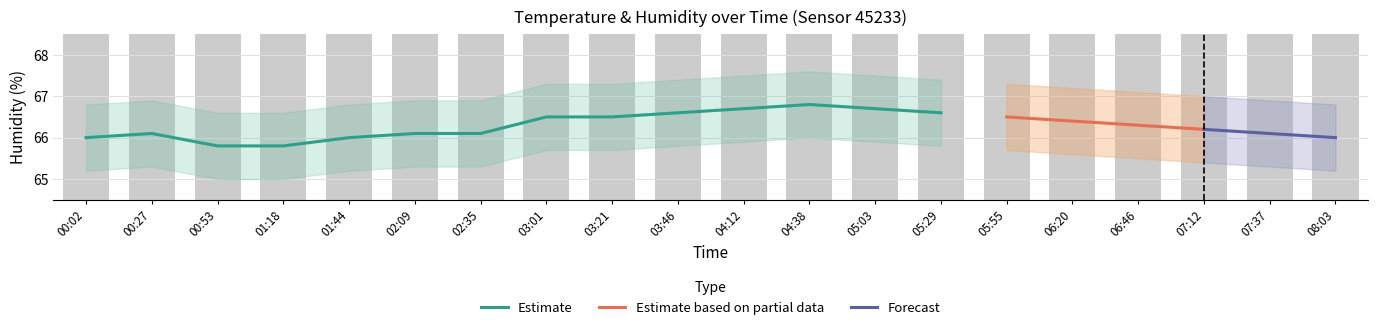

At which label is humidity_lower closest to 65?

00:53